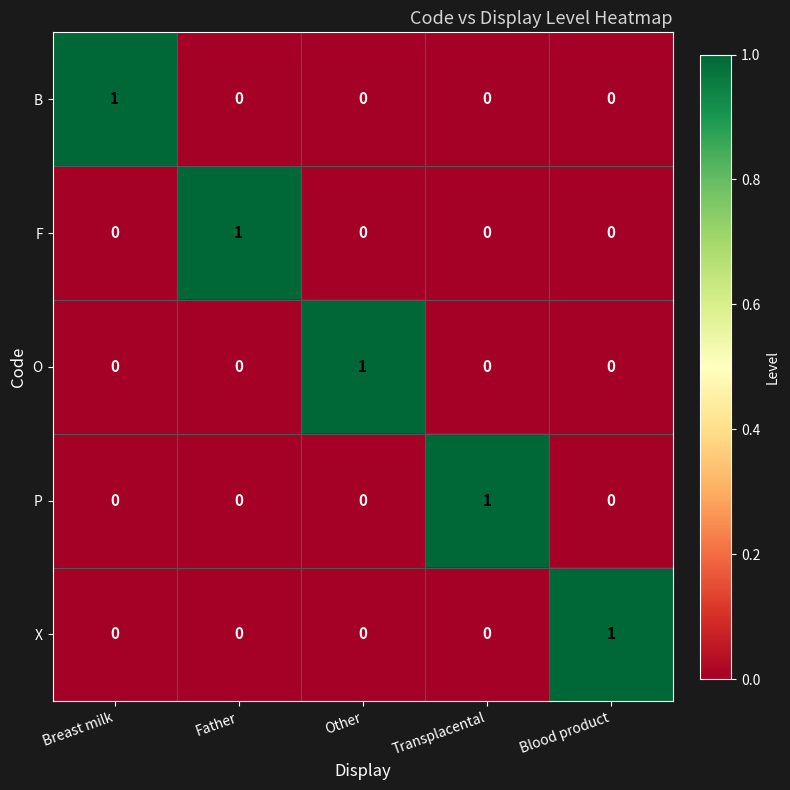

Is the value of X at Father greater than the value of O at Other?

No